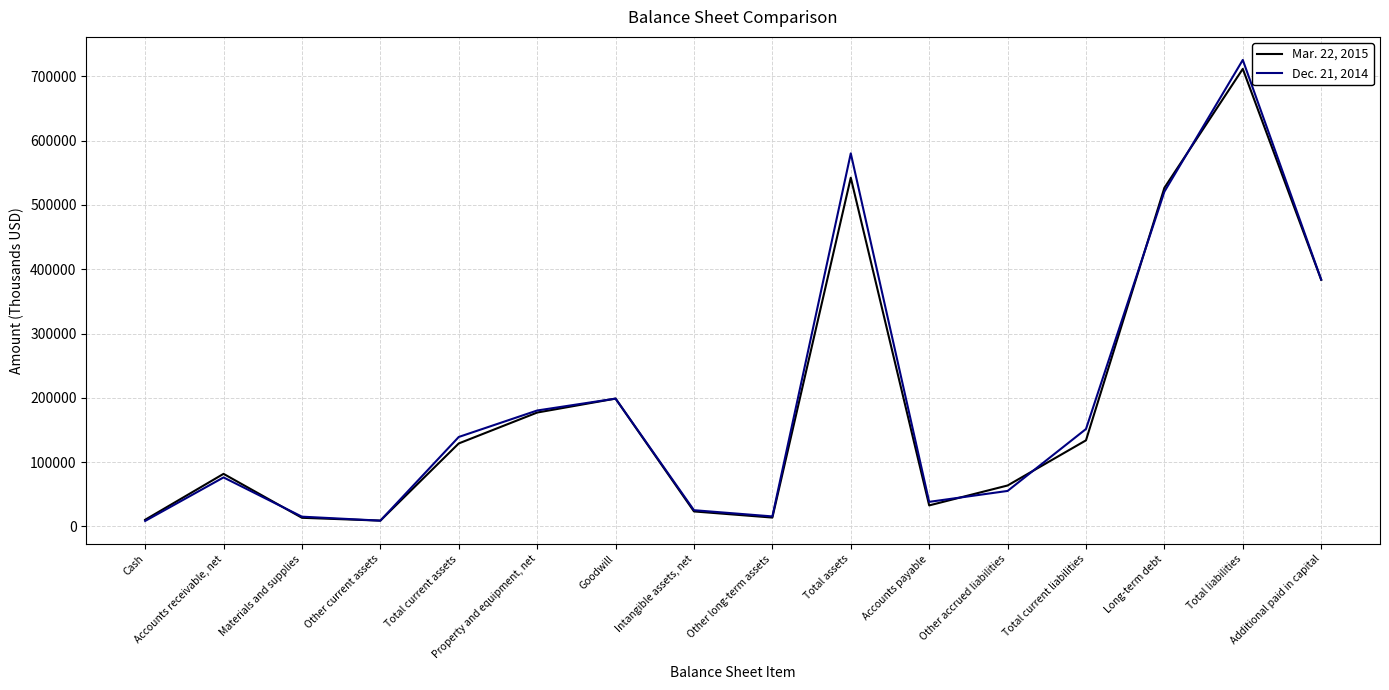

Which series has the largest range (max minus min)?

Dec. 21, 2014